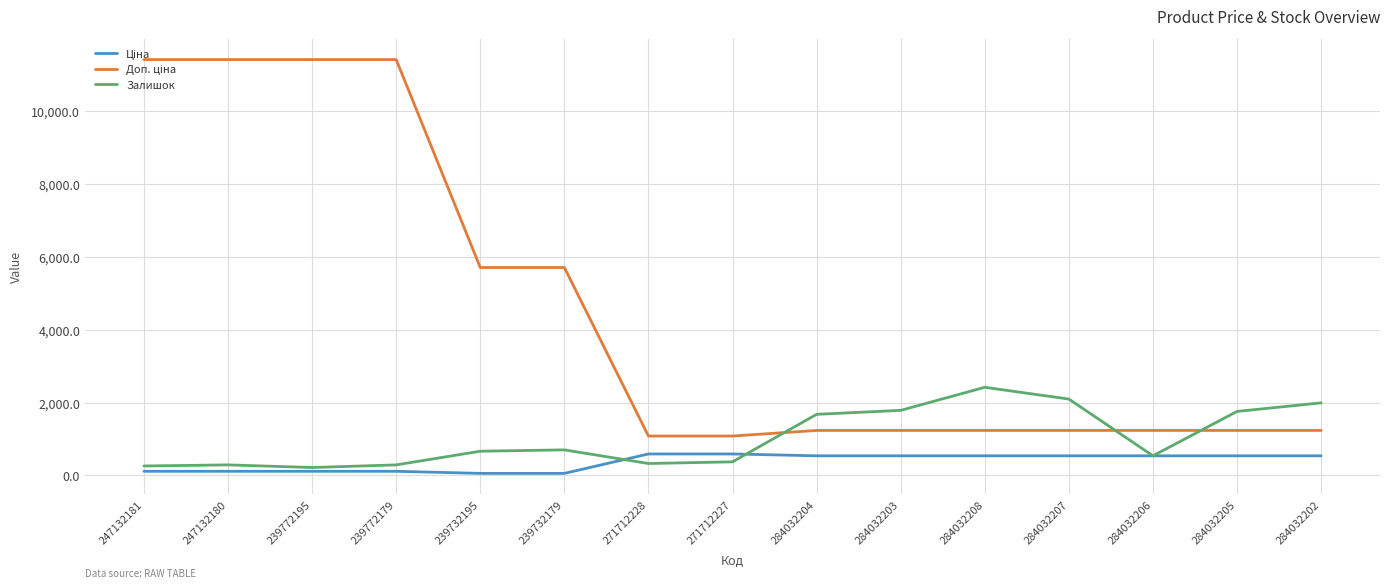

What is the approximate value of Залишок at 284032206?

539.0